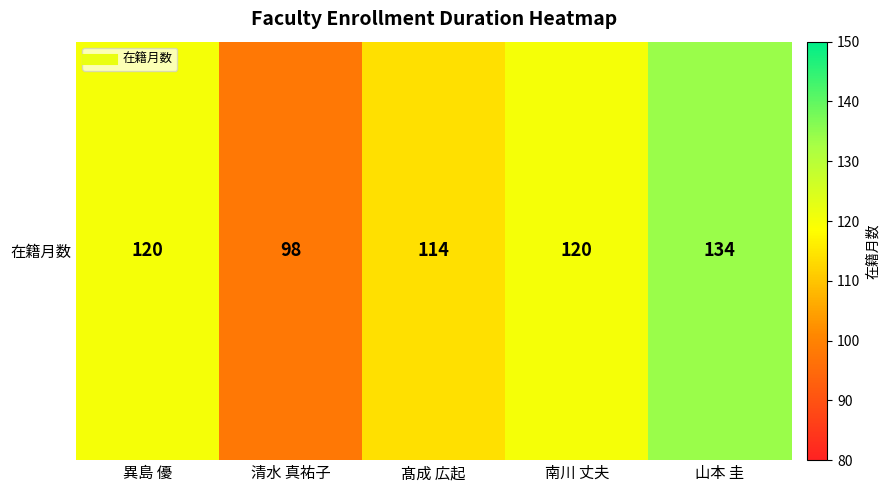

What is the minimum value shown in the chart?

98